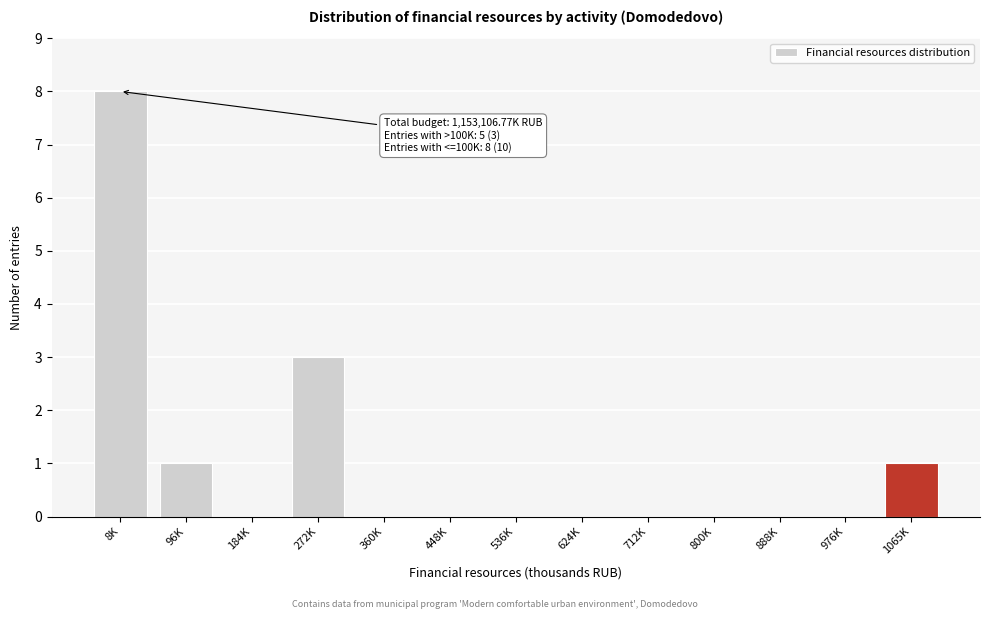

Reading left to right, what are all the values shown in this chart?

8K=8	96K=1	184K=0	272K=3	360K=0	448K=0	536K=0	624K=0	712K=0	800K=0	888K=0	976K=0	1065K=1